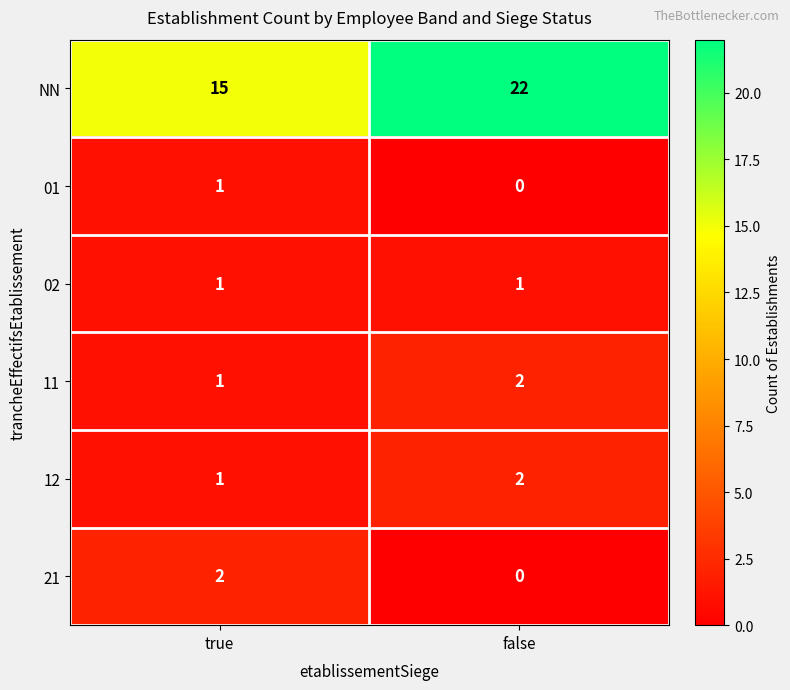

Reading left to right, what are all the values shown in this chart?

NN: 15	22
01: 1	0
02: 1	1
11: 1	2
12: 1	2
21: 2	0